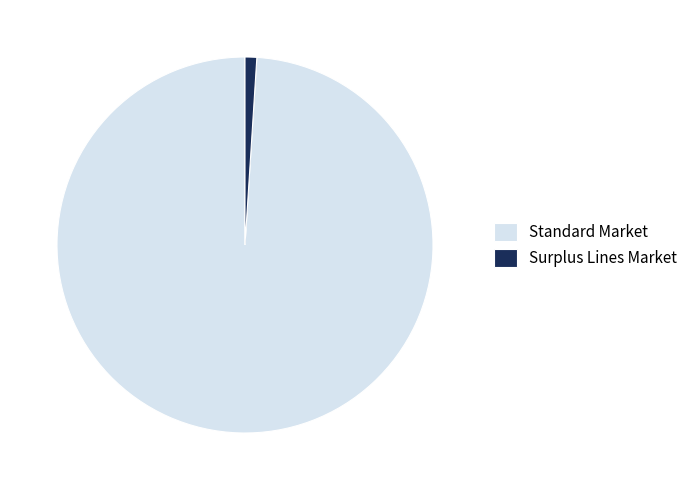

True or false: Standard Market accounts for 86% of the total.

False